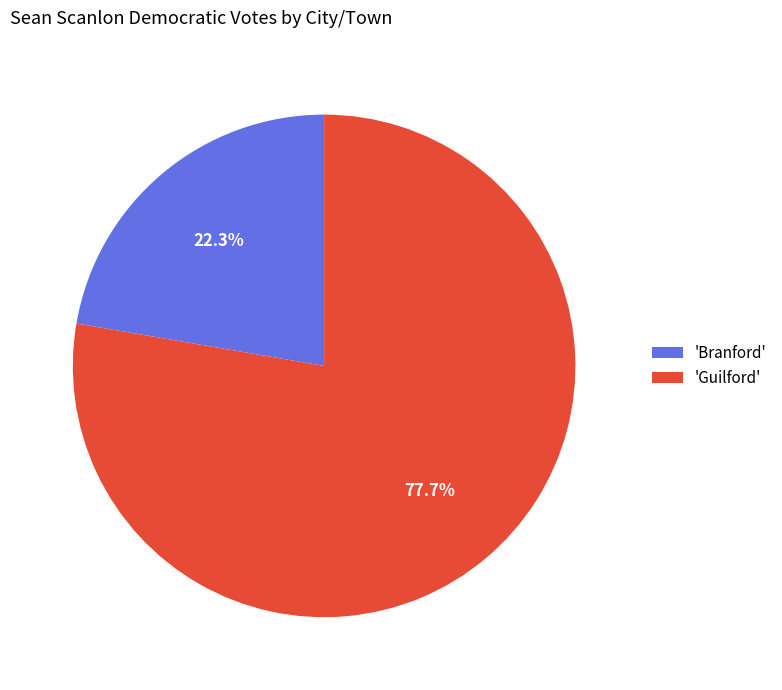

Which slice represents more than half of the pie?

'Guilford'